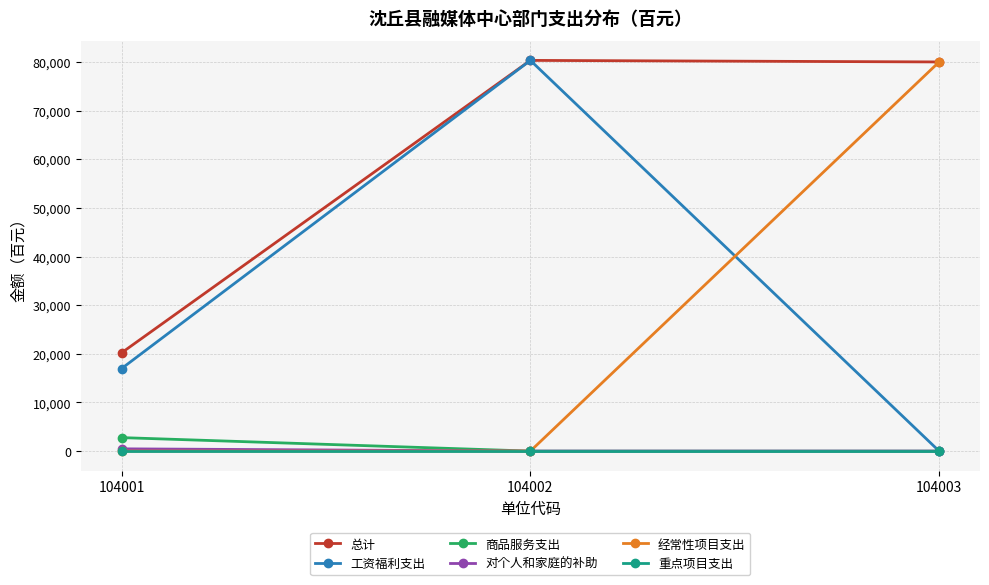

Count the number of categories in the chart.

3